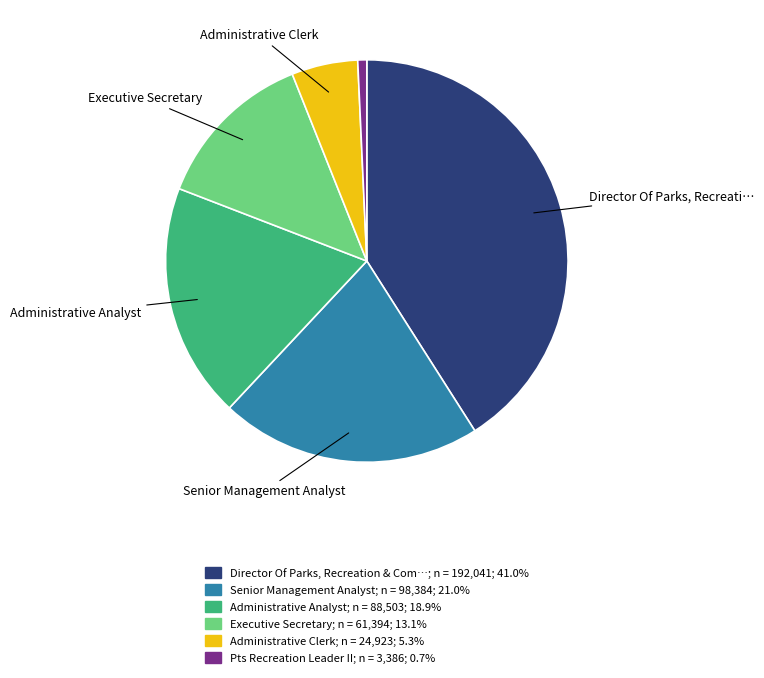

Does any single category account for the majority?

No